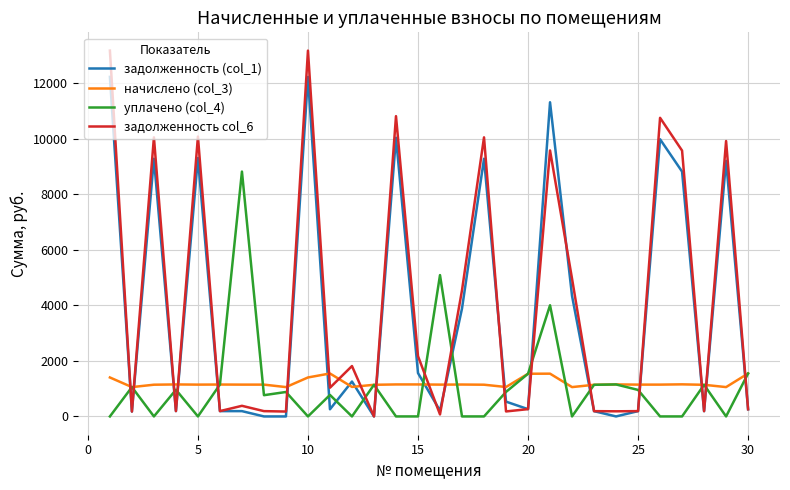

After their last crossing, which series has the higher values: начислено (col_3) or задолженность (col_1)?

начислено (col_3)